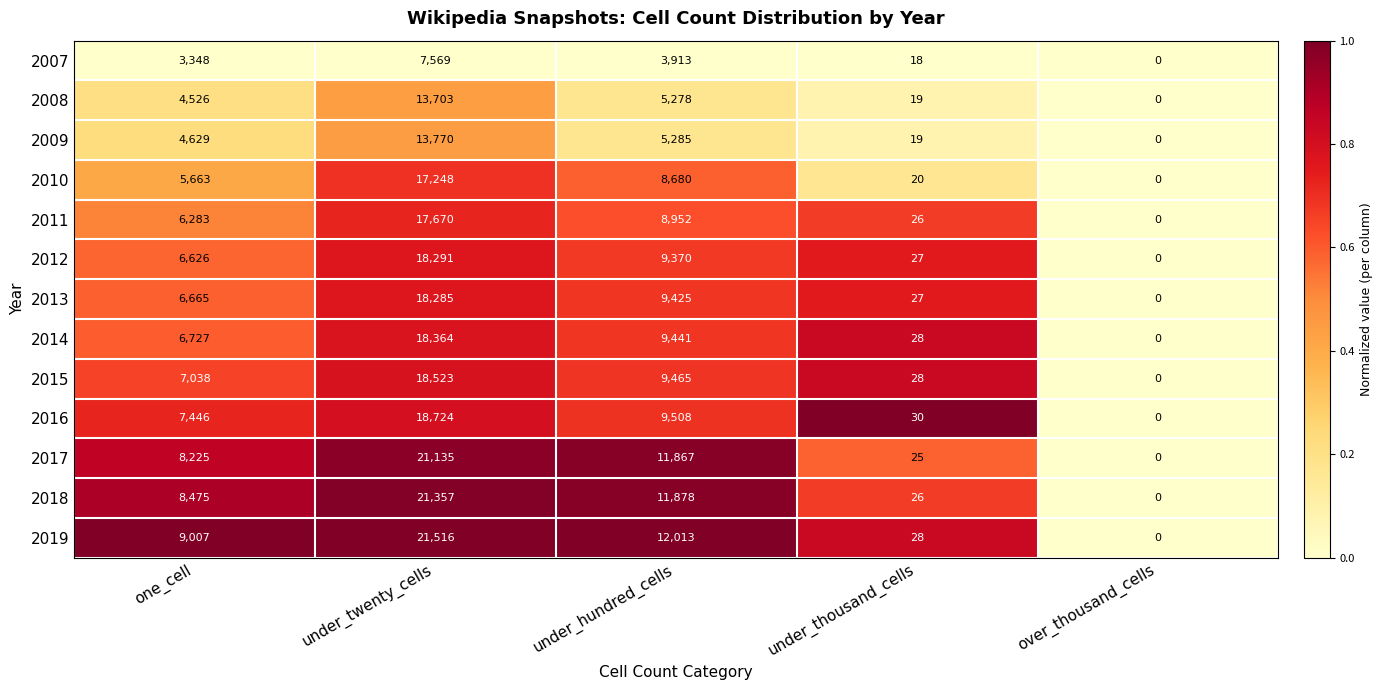

Which label corresponds to the smallest value in the chart?

over_thousand_cells